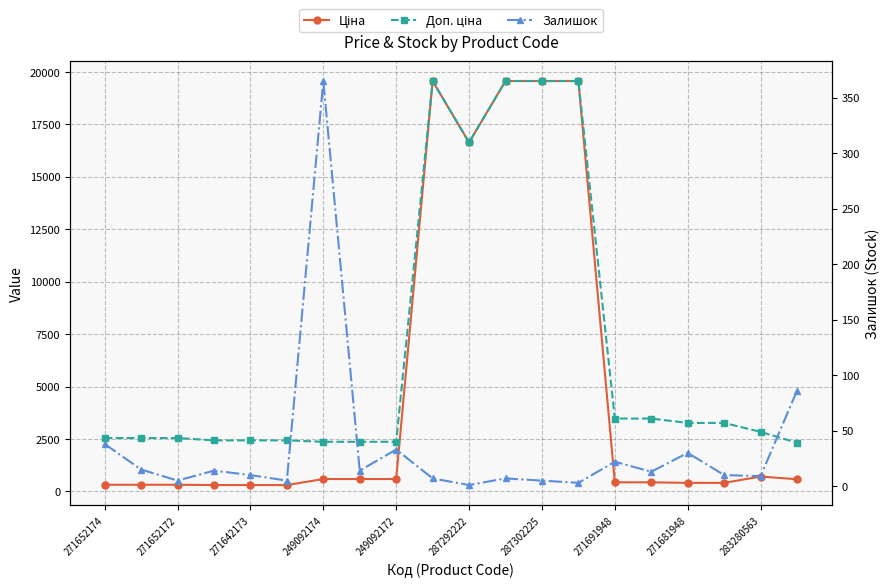

True or false: Доп. ціна and Ціна intersect in this chart.

False